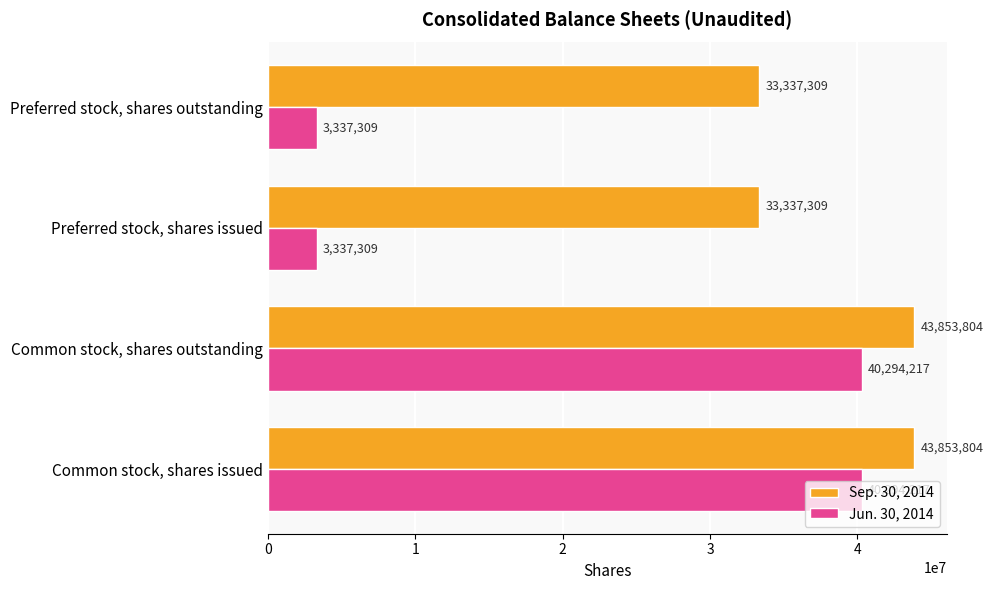

Which series has the widest spread of values?

Jun. 30, 2014